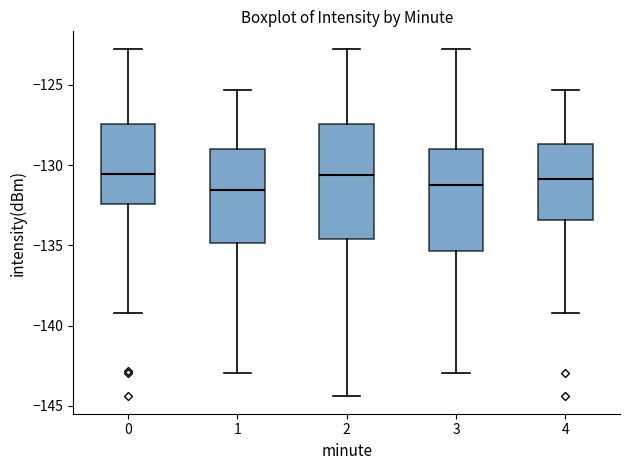

Reading left to right, transcribe this box plot: for each box, give where its median line is, the range the box spans, and where its two whiskers end, as read against the y-axis. The values are not printed on the chart, so give them approximately, as read against the axis.

0: median -130.5, box -132.5 to -127.5, whiskers -139.0 to -122.5
1: median -131.5, box -135.0 to -129.0, whiskers -143.0 to -125.5
2: median -130.5, box -134.5 to -127.5, whiskers -144.5 to -122.5
3: median -131.0, box -135.5 to -129.0, whiskers -143.0 to -122.5
4: median -131.0, box -133.5 to -128.5, whiskers -139.0 to -125.5